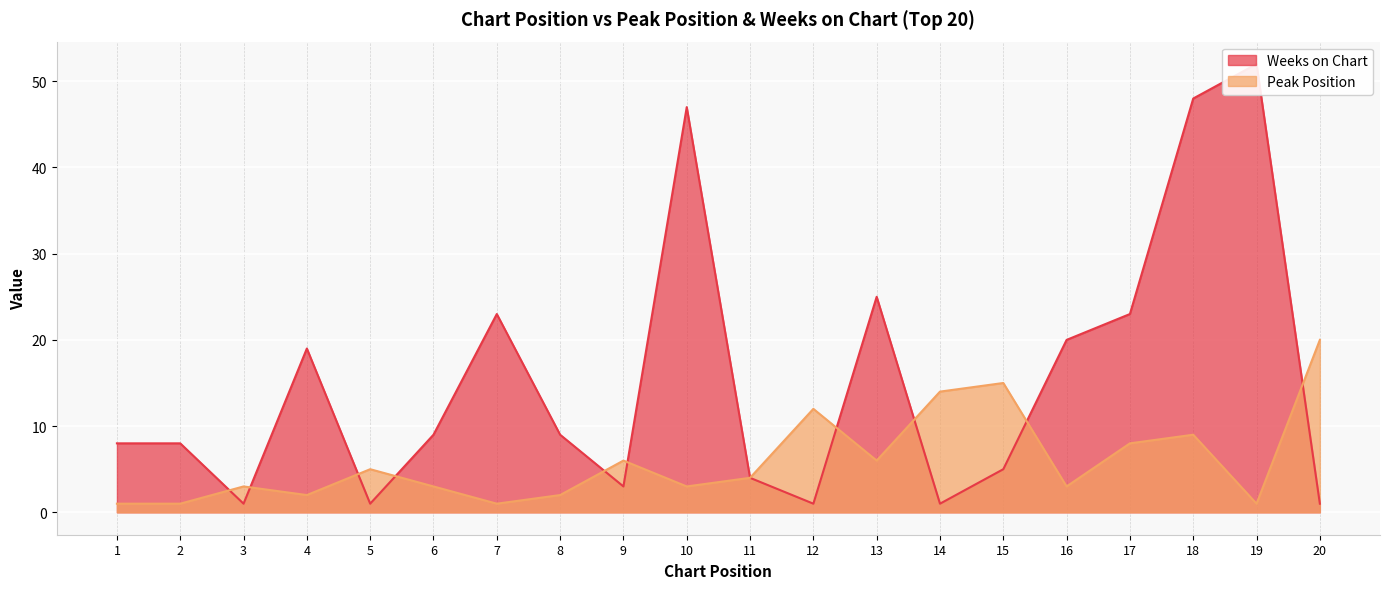

What are all the series names shown in the legend?

Peak Position, Weeks on Chart